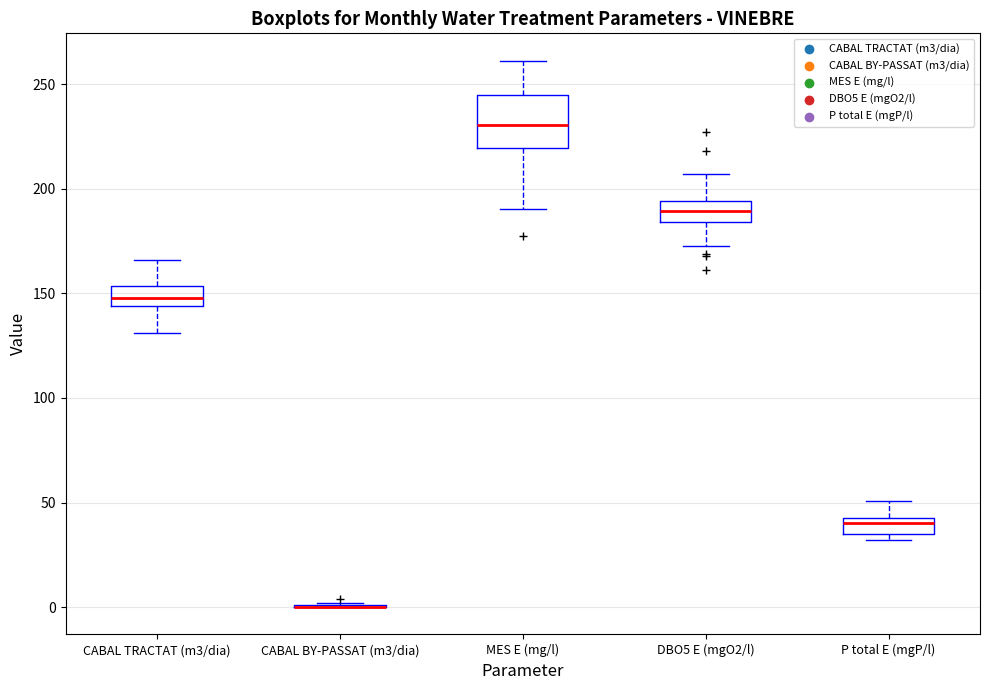

Comparing the boxes themselves (not the whiskers), which one is the tallest?

MES E (mg/l)